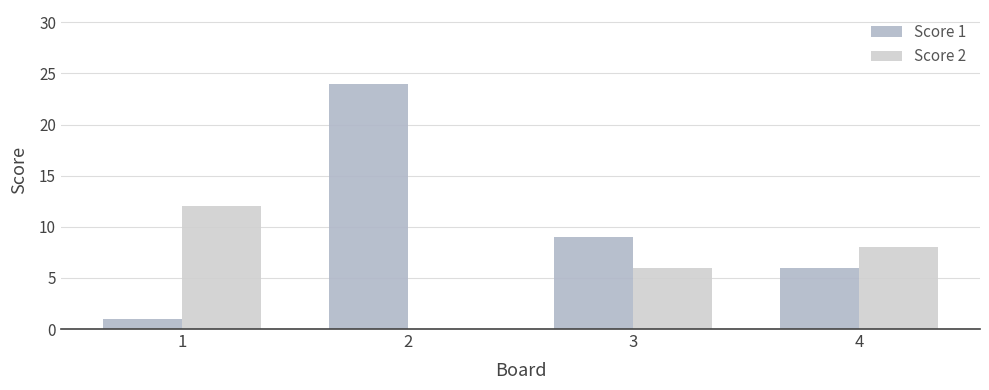

What is the greatest value displayed?

24